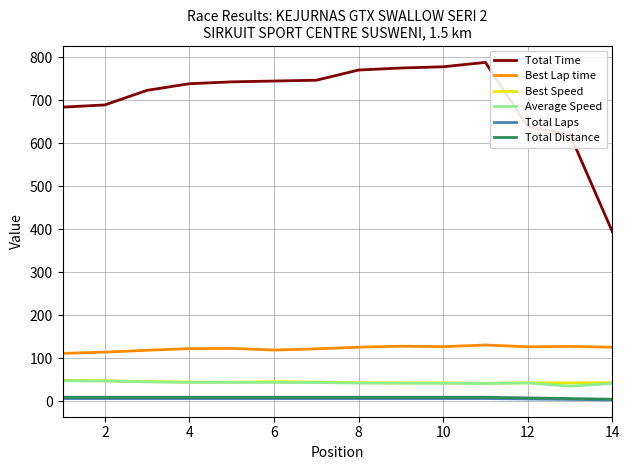

True or false: Total Time and Average Speed intersect in this chart.

False